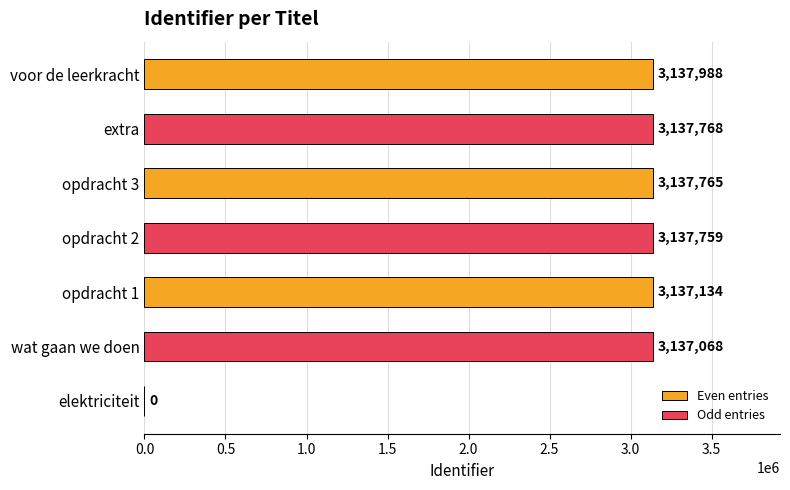

What is the change in value from wat gaan we doen to extra?

+700